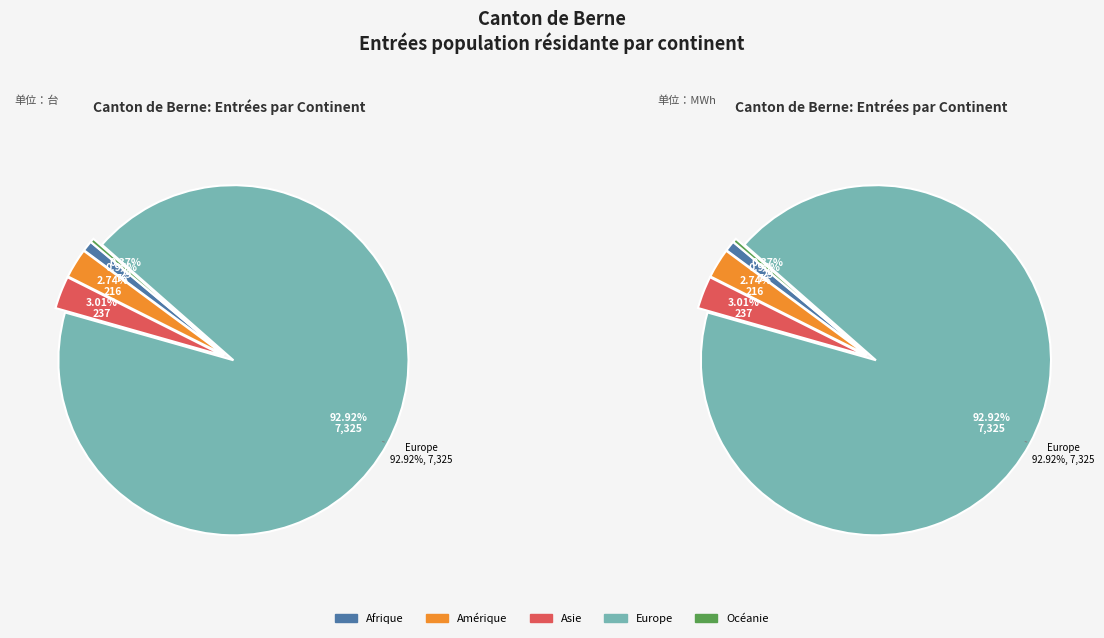

To the nearest percent, what is the combined percentage of Afrique and Europe?

94%